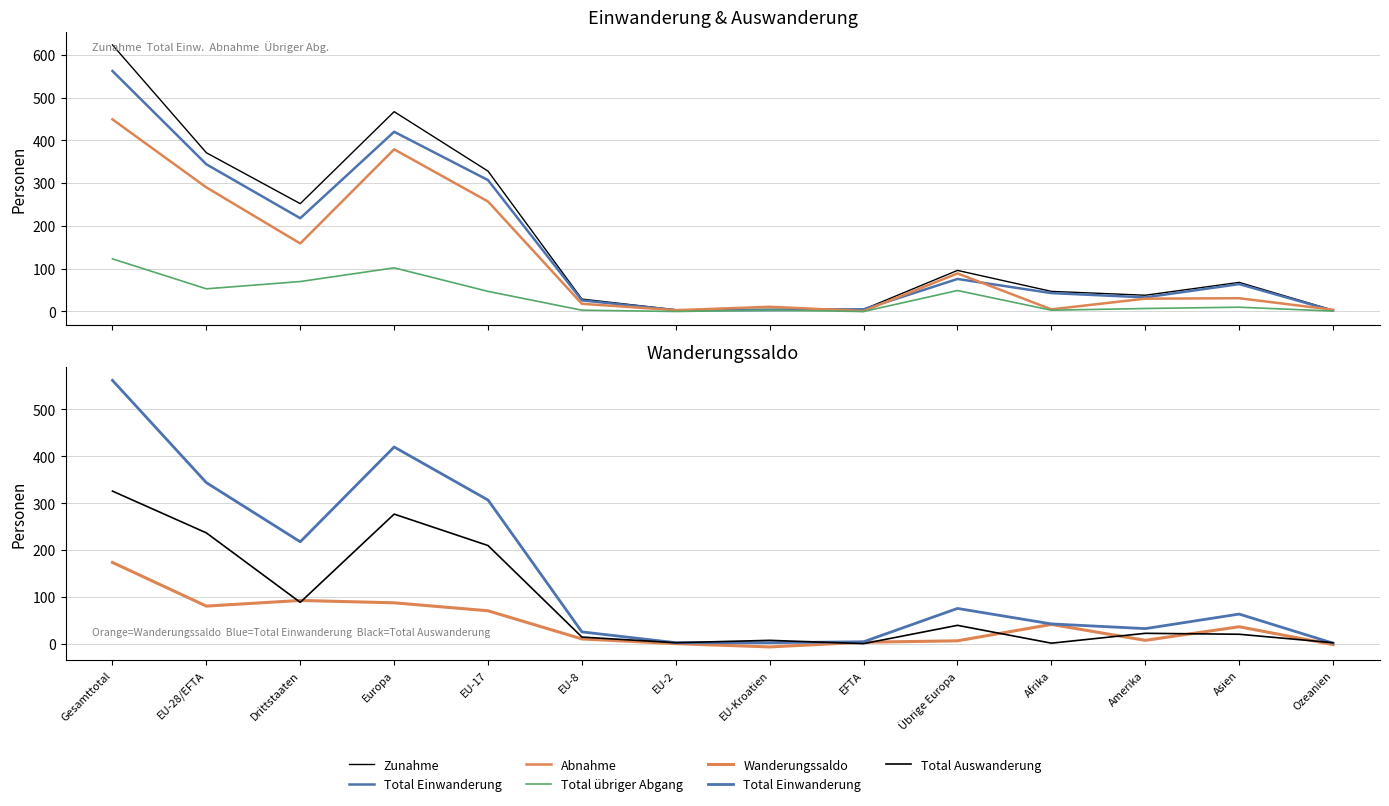

Does the chart have visible grid lines?

Yes